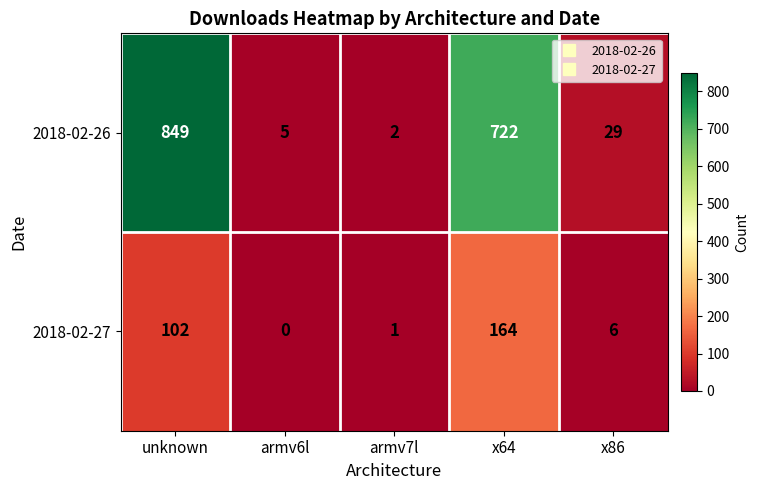

At which category is the sum across all series the highest?

unknown